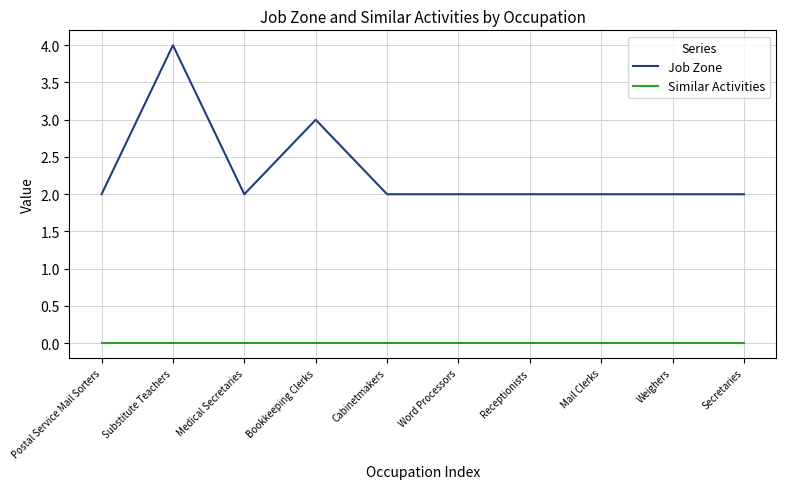

What are all the series names shown in the legend?

Job Zone, Similar Activities